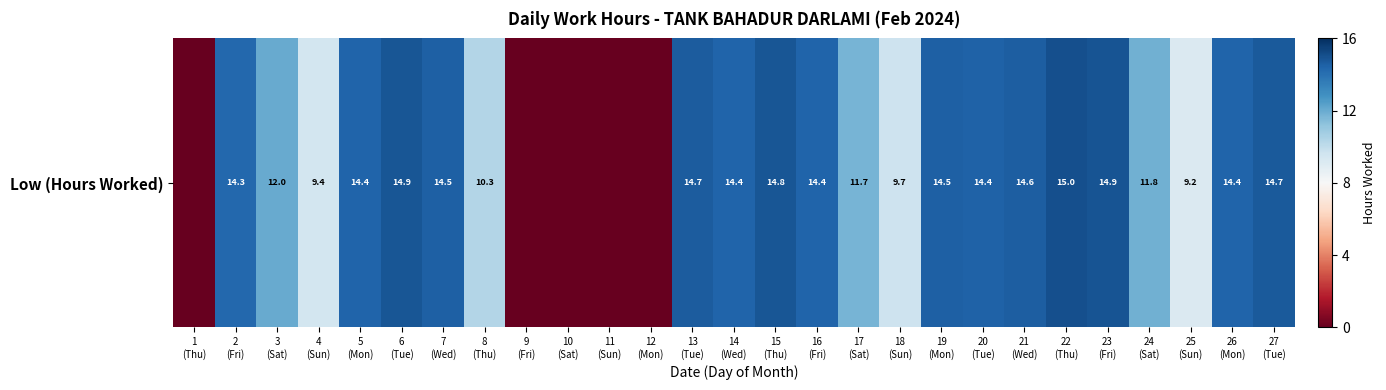

True or false: the data shows 6.1 at 22
(Thu).

False